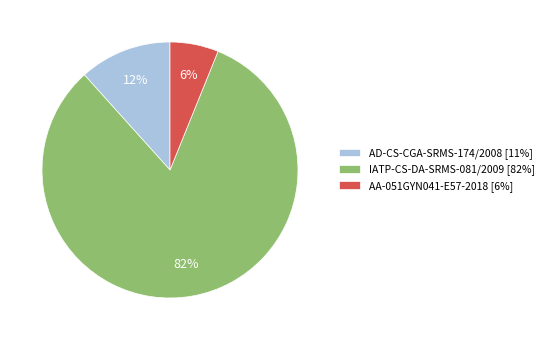

Approximately how many times larger is the value at AD-CS-CGA-SRMS-174/2008 compared to IATP-CS-DA-SRMS-081/2009?

0.1